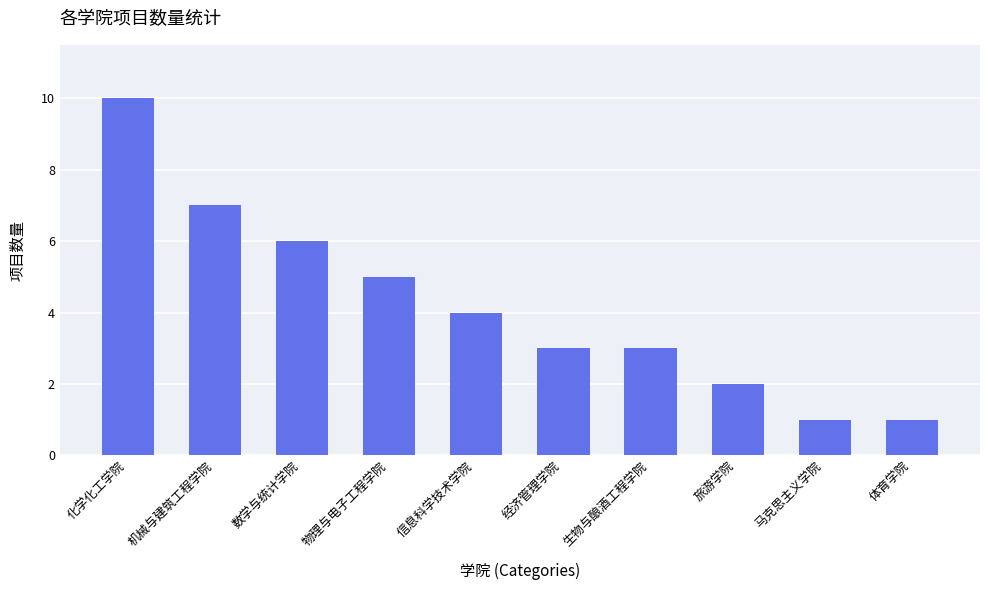

What is the maximum value shown in the chart?

10